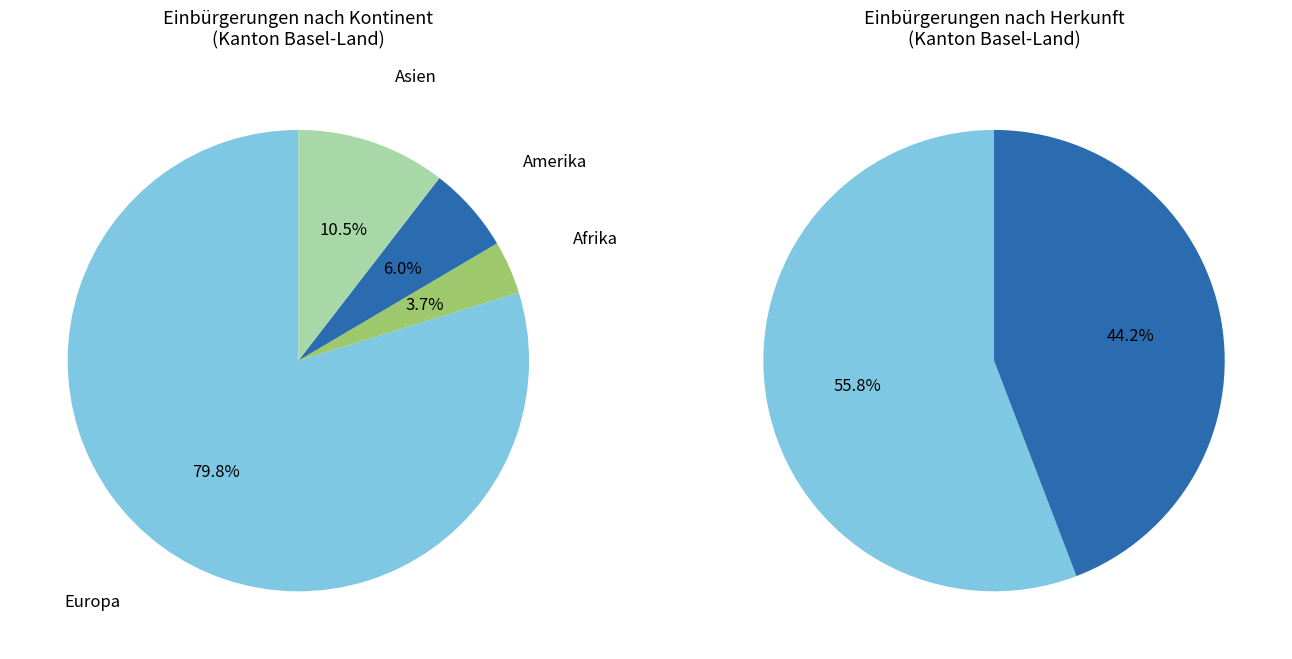

Combined, what portion of the pie is Ozeanien and Europa?

79.8%